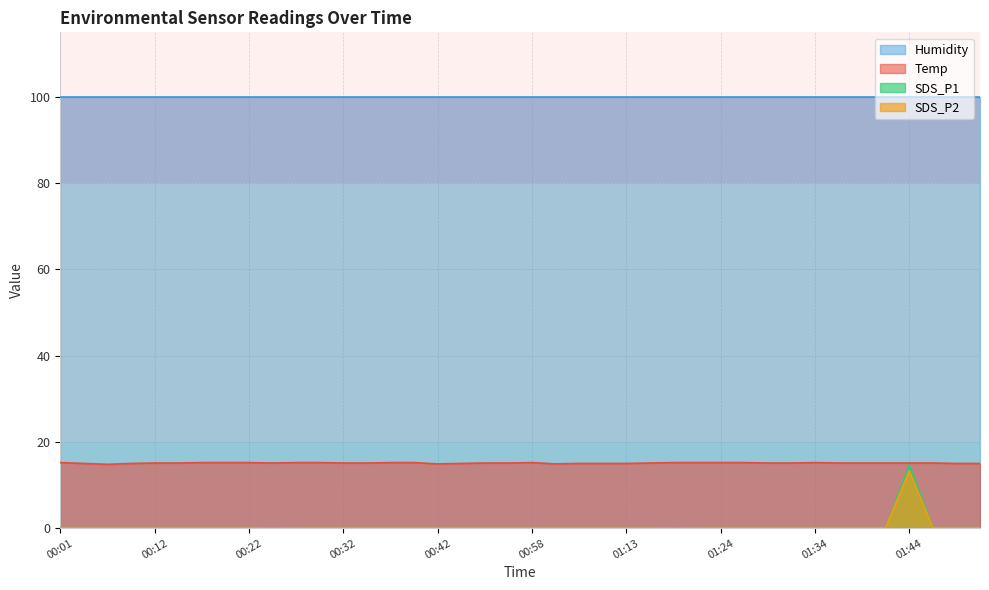

Which series has the largest total across all categories?

Humidity